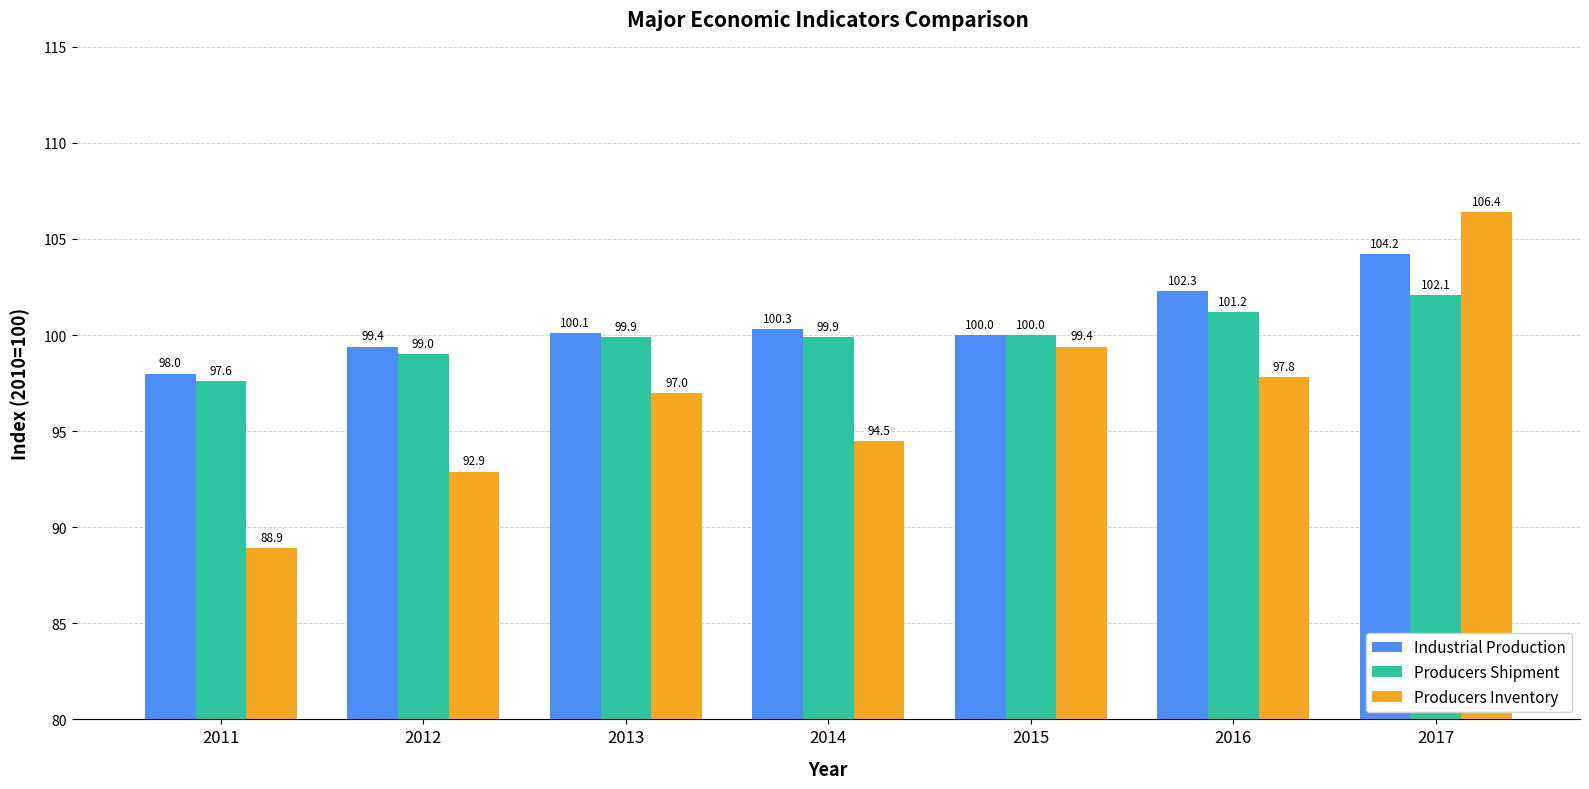

Read the Industrial Production value at 2015.

100.0